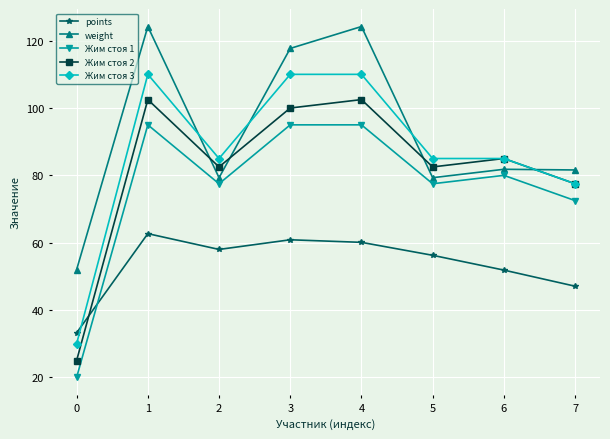

Is this an area chart (filled region under the line)?

No